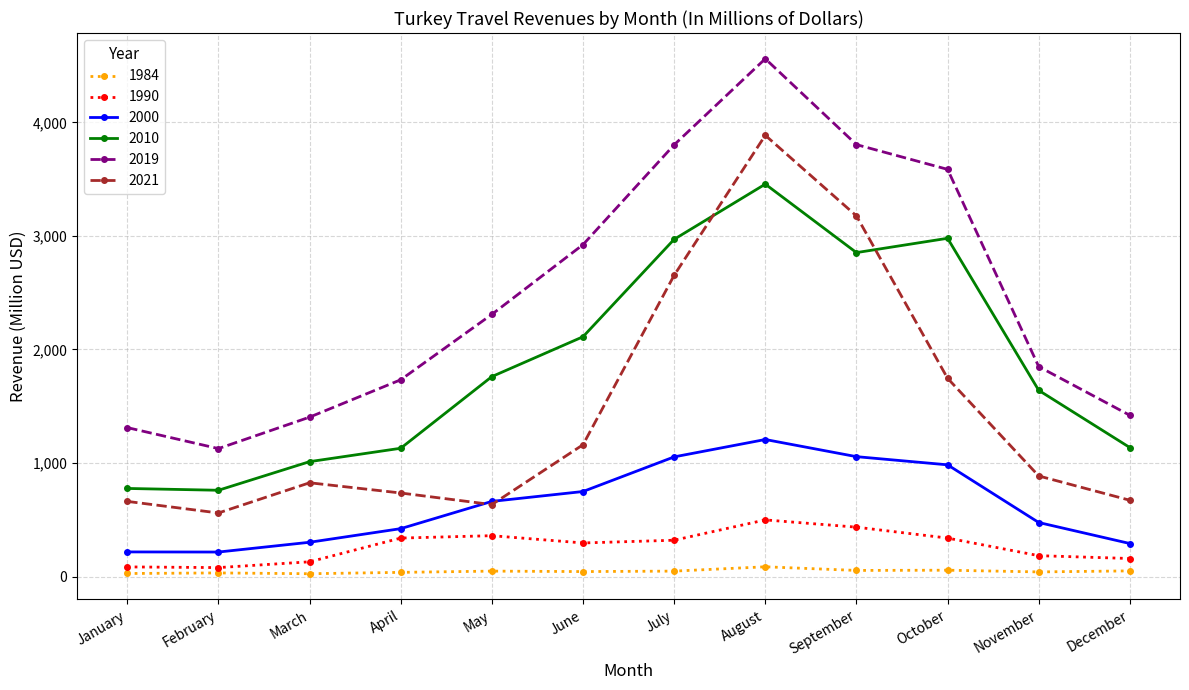

What is the value of the 2021 point at the 3rd from the left?

826